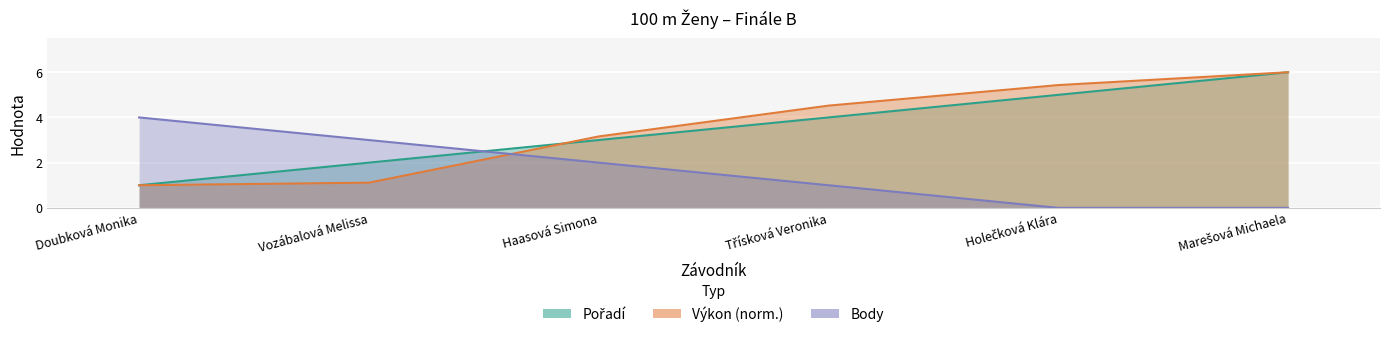

How many times do Body and Pořadí cross each other?

1